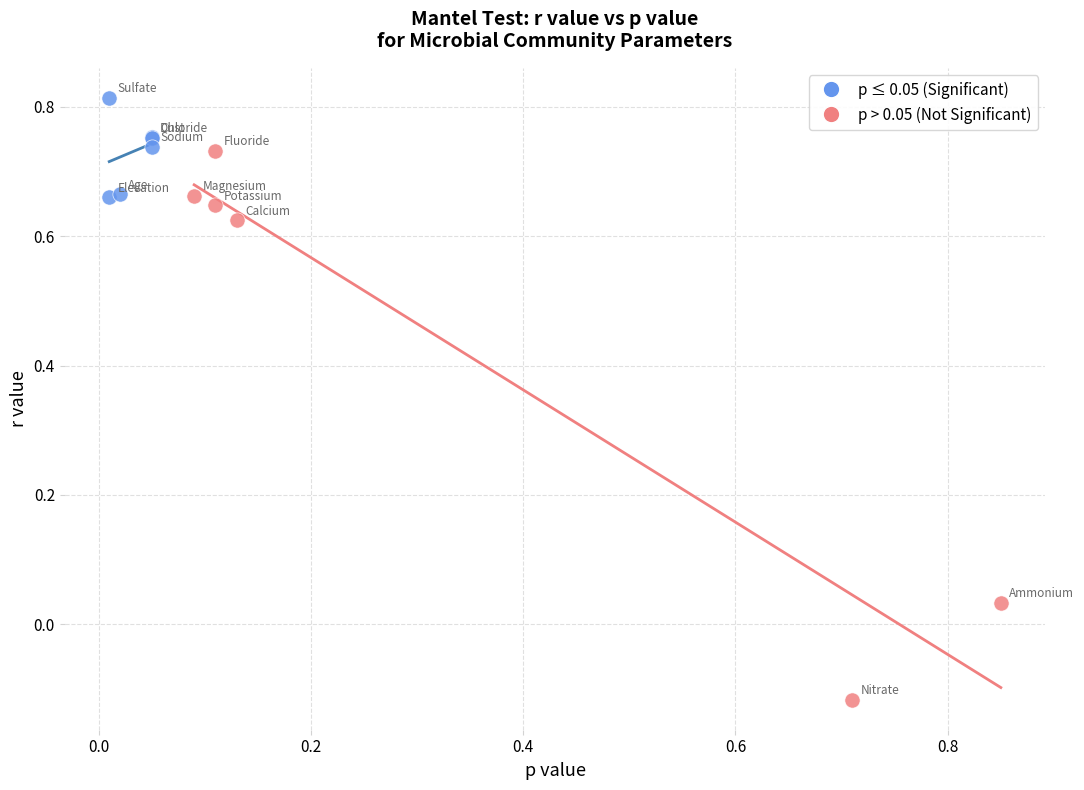

What are all the series names shown in the legend?

p ≤ 0.05 (Significant), p > 0.05 (Not Significant)